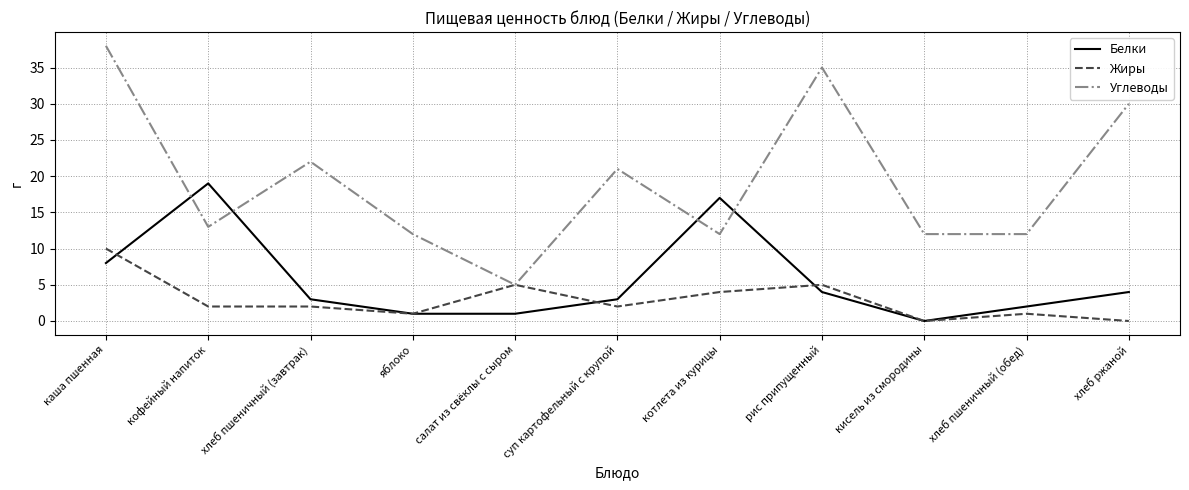

Which series has the largest range (max minus min)?

Углеводы